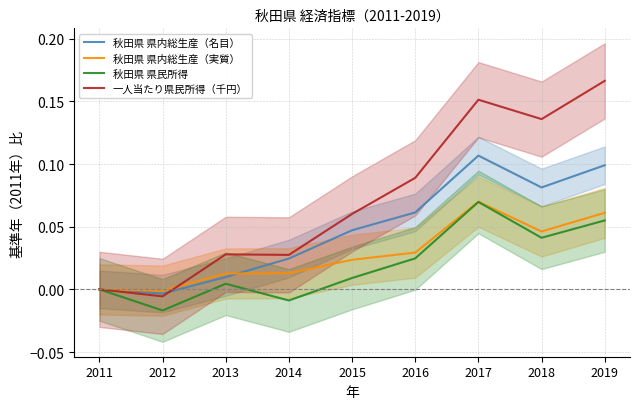

Rank the series at 2011 from lowest to highest value.

秋田県 県内総生産（名目）, 秋田県 県内総生産（実質）, 秋田県 県民所得, 一人当たり県民所得（千円）